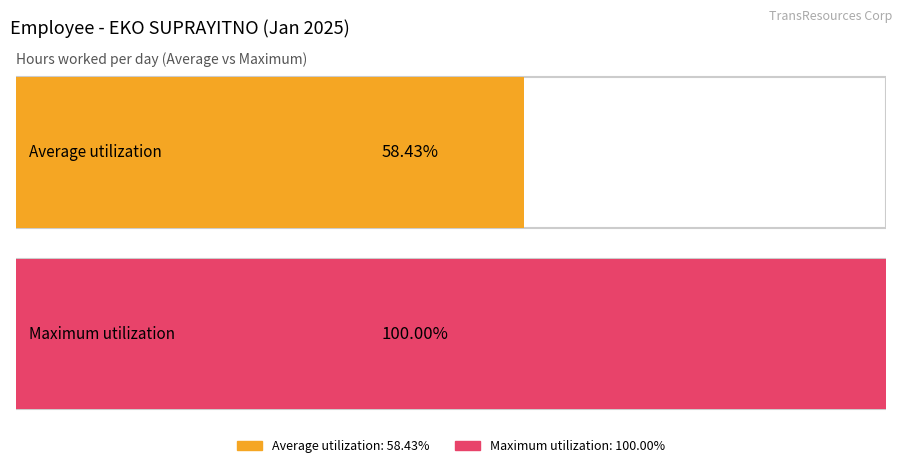

Are the bars grouped side by side (vs. stacked)?

Yes